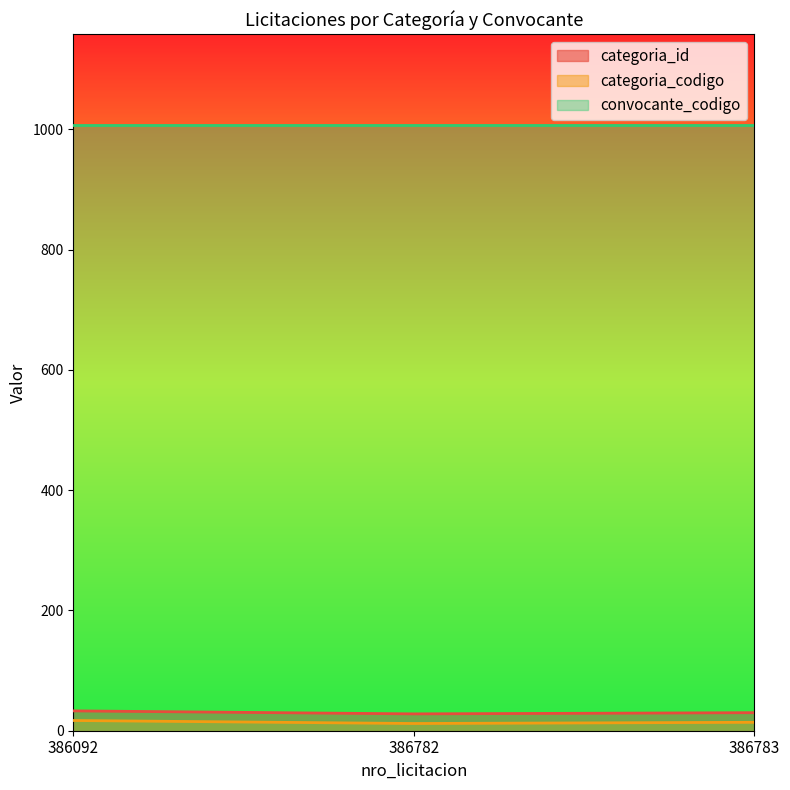

How many data points does each series have?

3